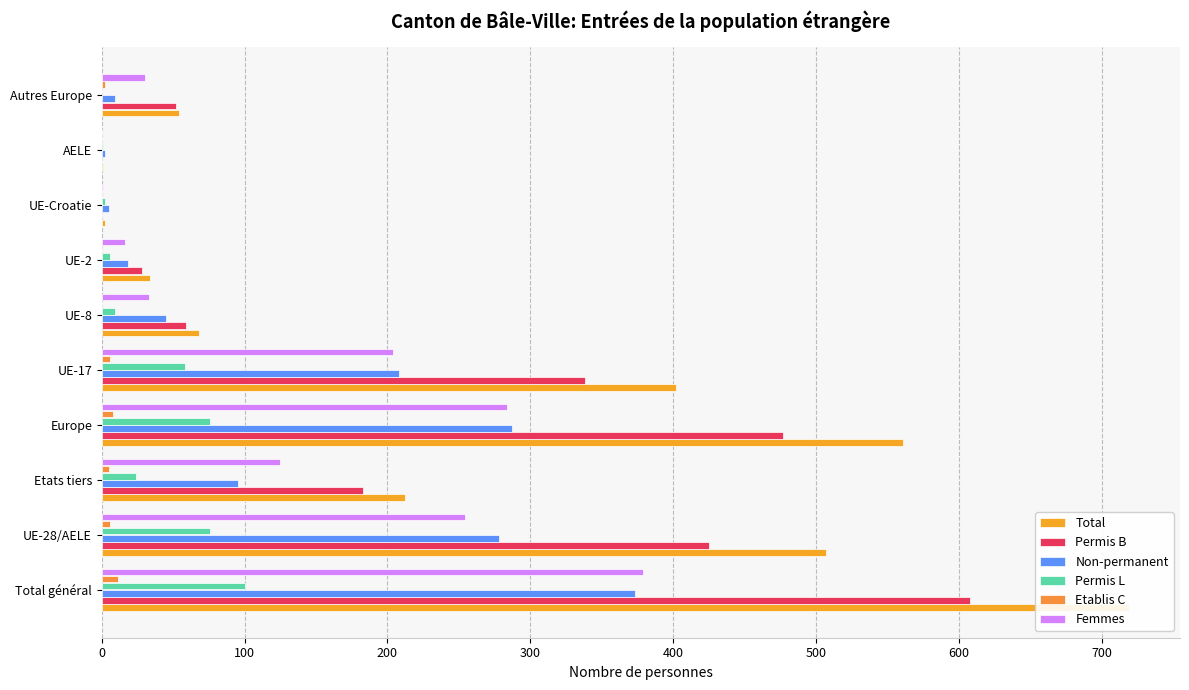

What position from the right is UE-28/AELE?

9